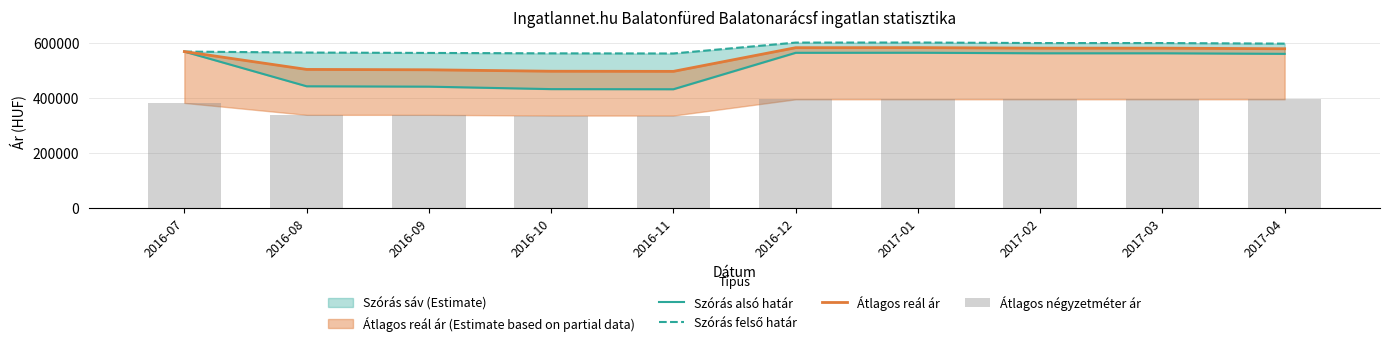

What position from the right is 2017-01?

4